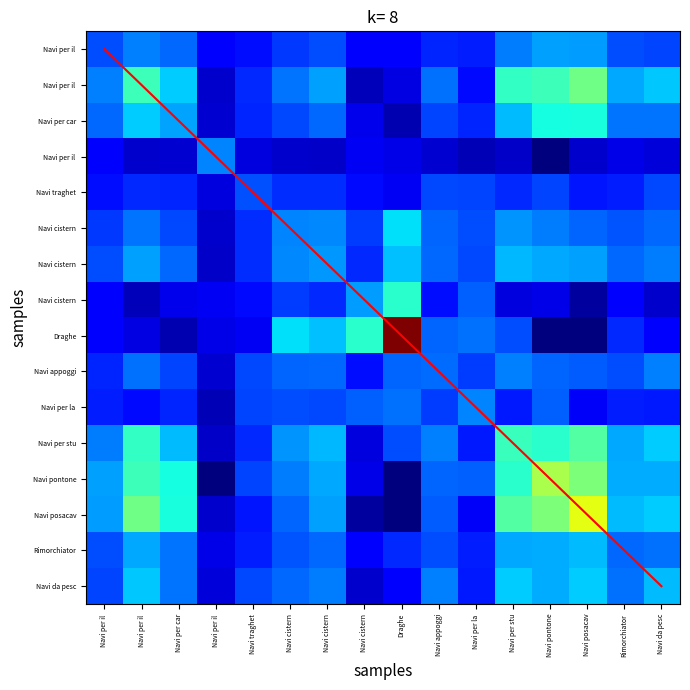

Count the number of categories in the chart.

16